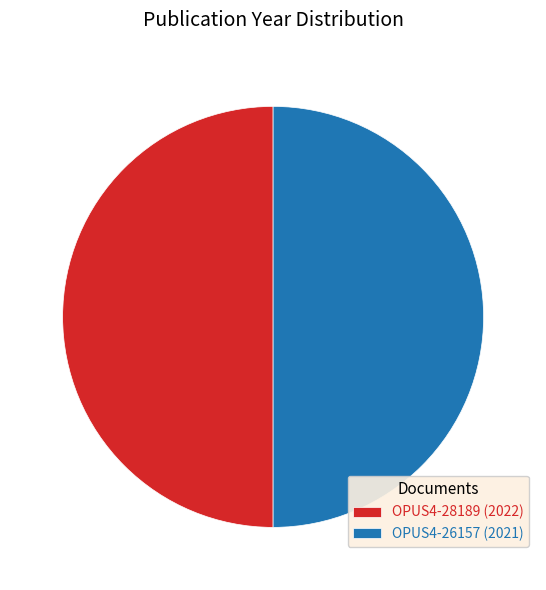

What is the ratio of the value at OPUS4-28189 (2022) to the value at OPUS4-26157 (2021)?

1.0